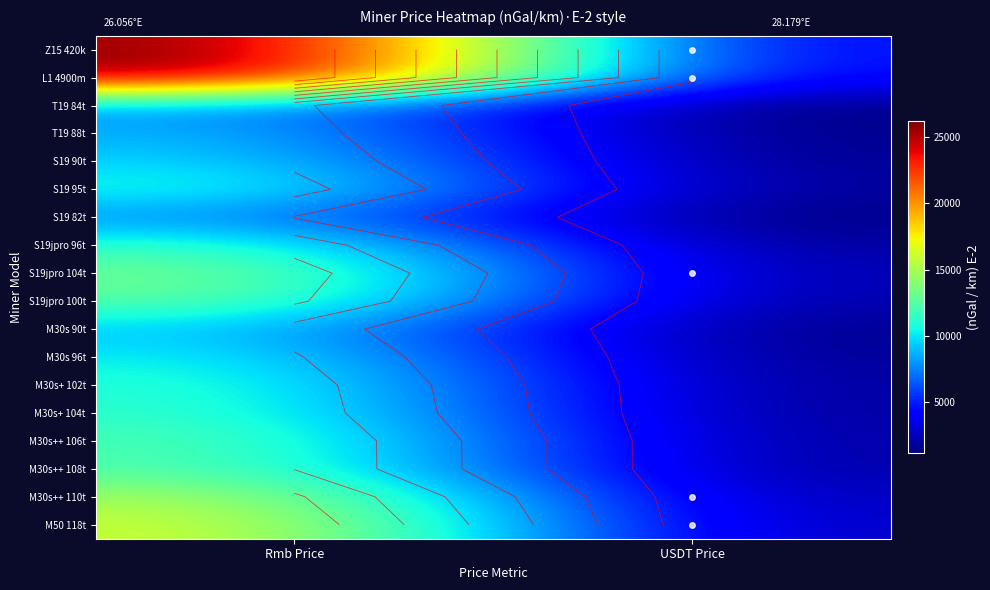

How many data points in L1 4900m are less than 26180?

1